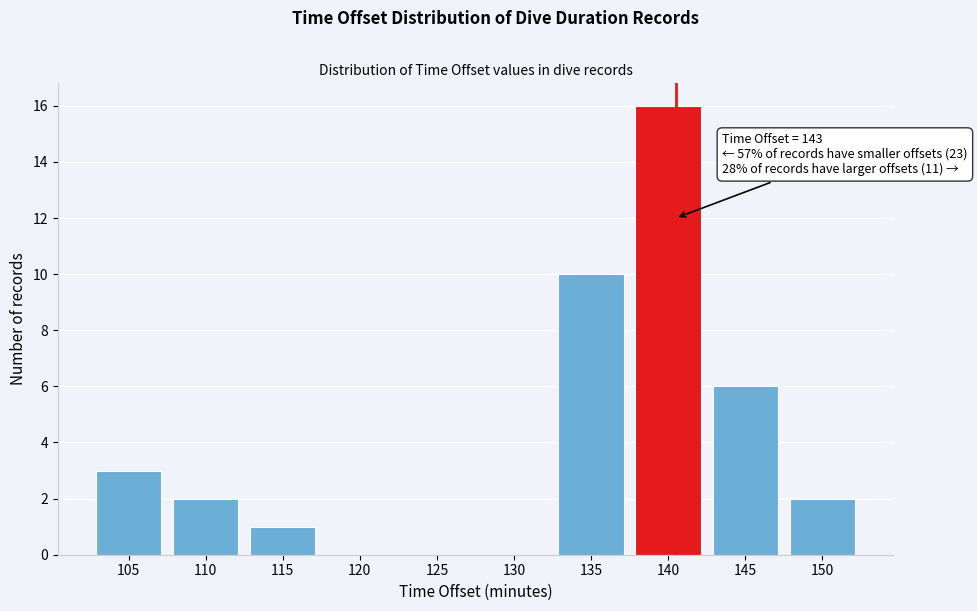

Reading right to left, what are all the values shown in this chart?

150=2	145=6	140=16	135=10	130=0	125=0	120=0	115=1	110=2	105=3